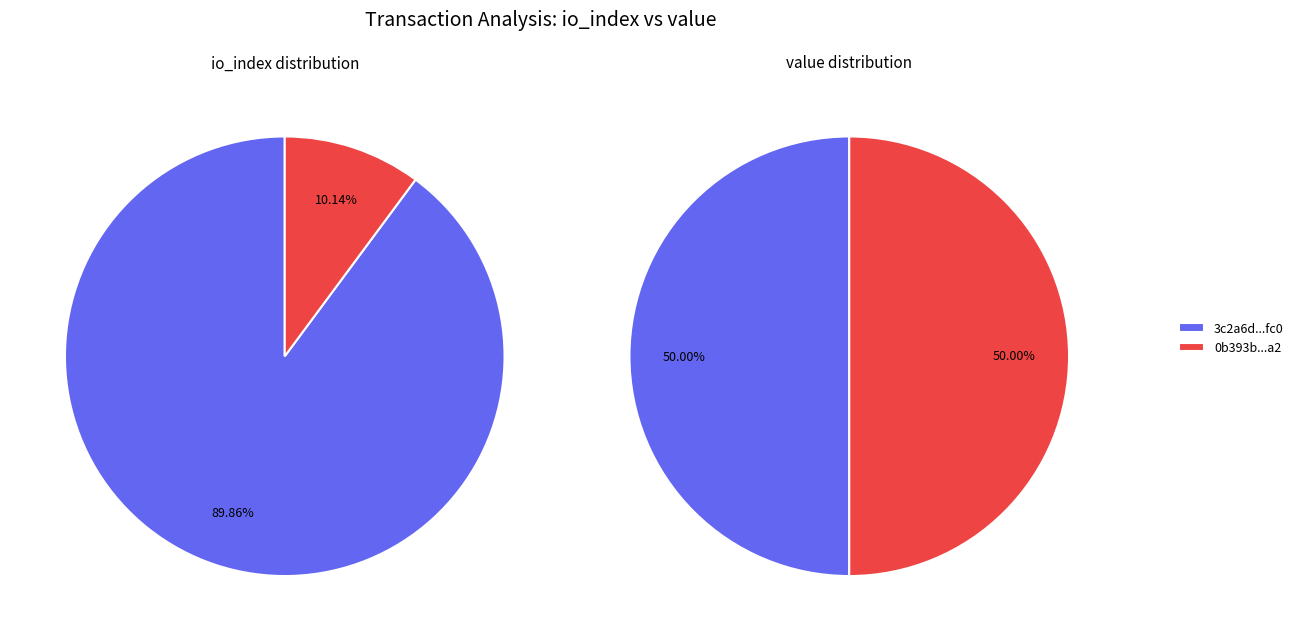

Do values_io_index and values_value together represent more than half of the pie?

Yes